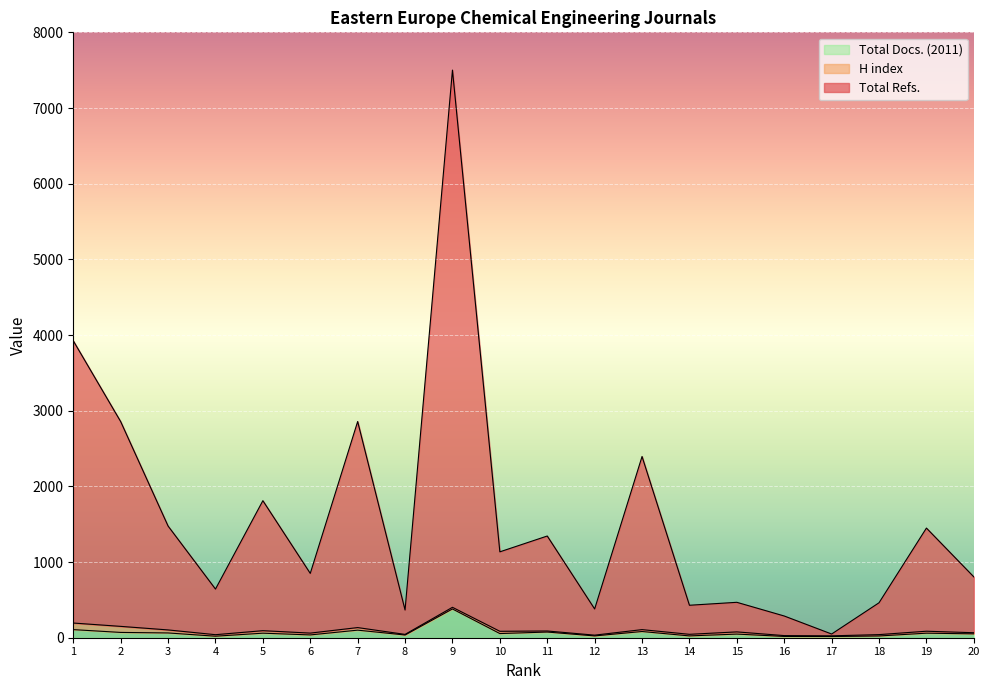

What is the difference between the maximum and second lowest values in the Total Refs. series?

7214